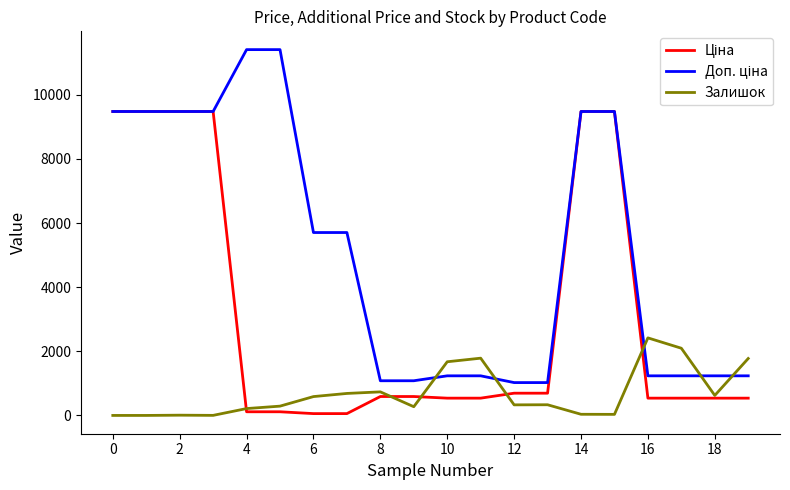

What is the highest value of the Залишок series?

2419.0